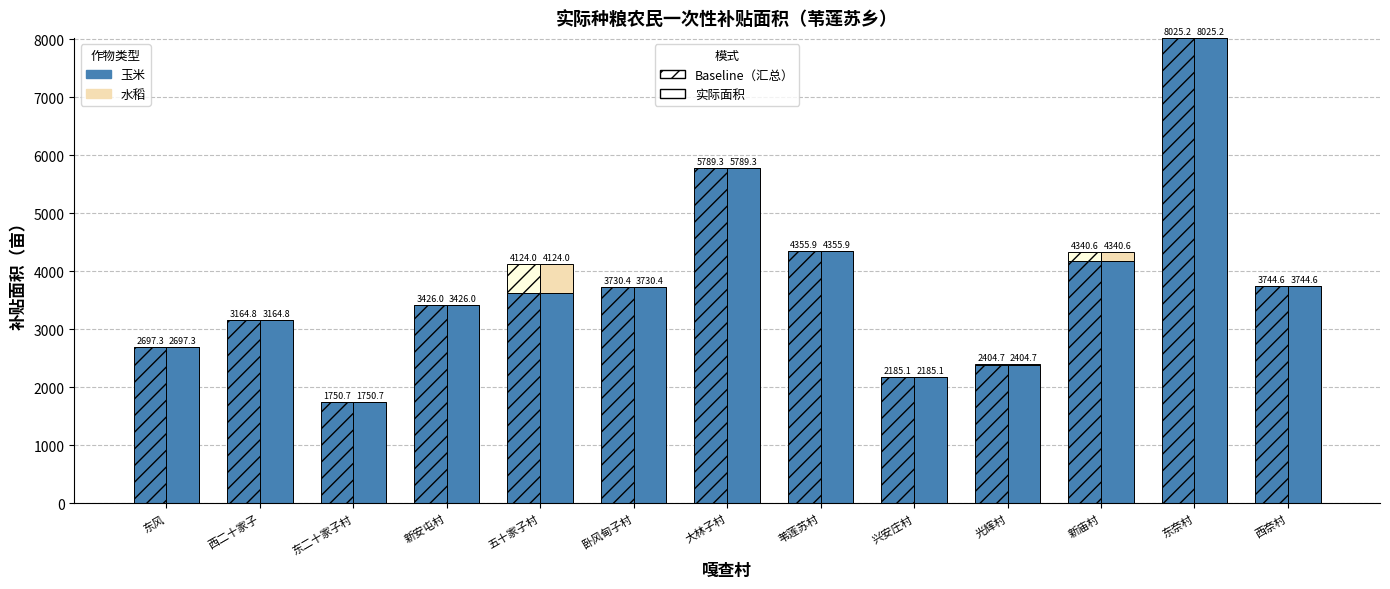

How many data points in 水稻(实) are above 0?

3